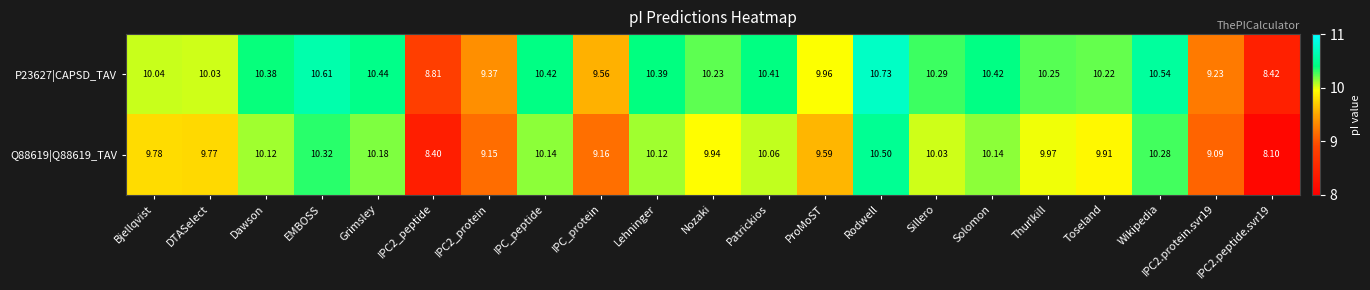

Rank the series at ProMoST from highest to lowest value.

P23627|CAPSD_TAV, Q88619|Q88619_TAV